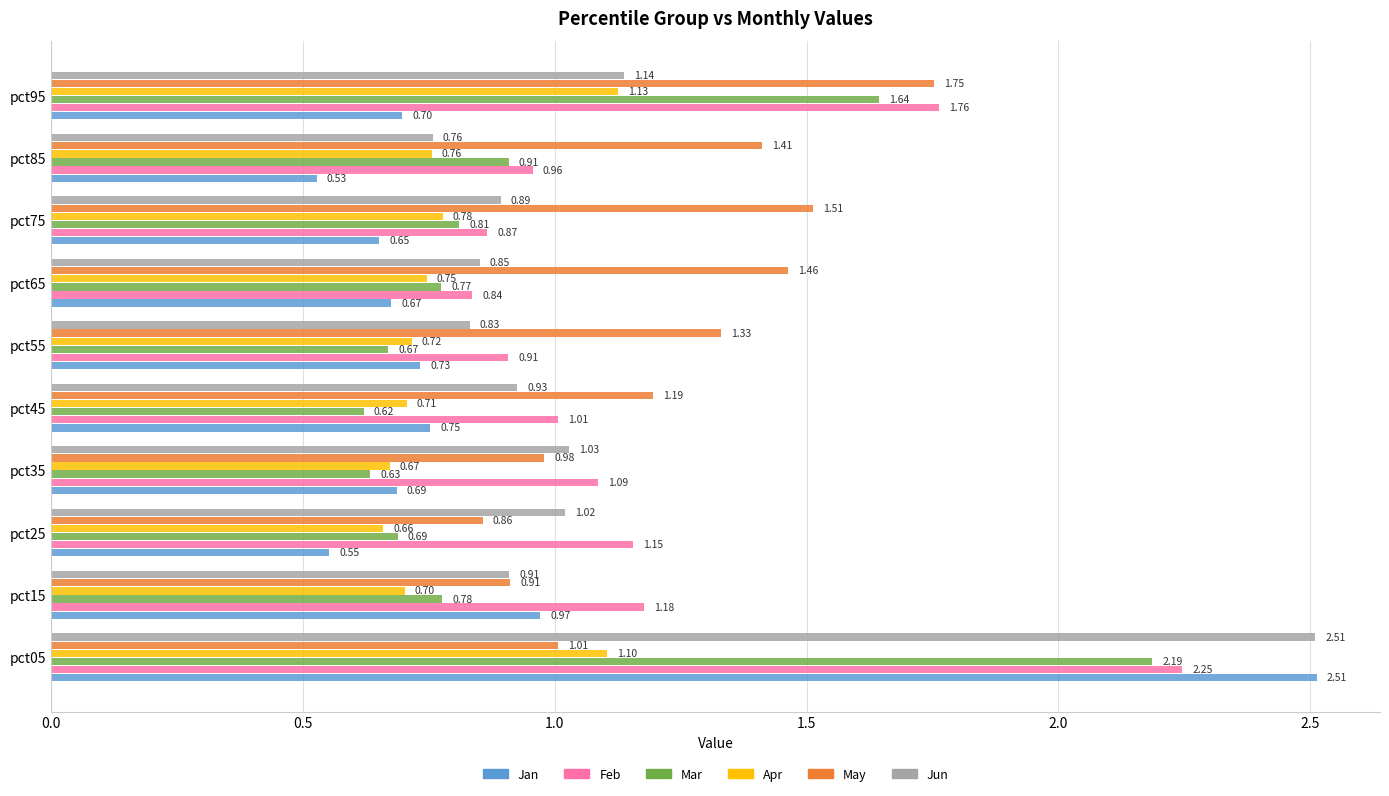

At how many categories does at least one series exceed 1?

10